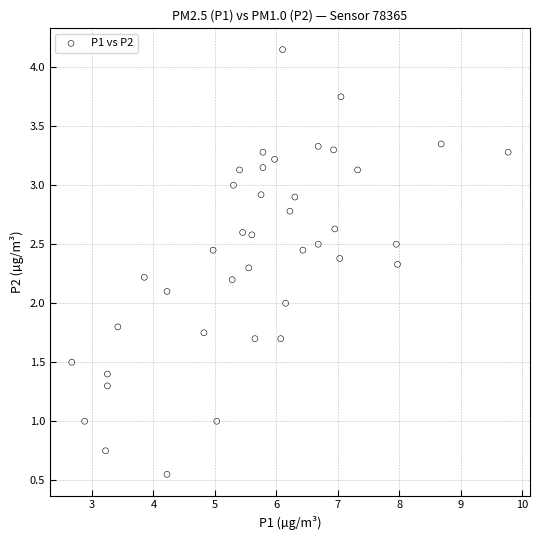

What is the range of Y values (max minus min)?

3.6